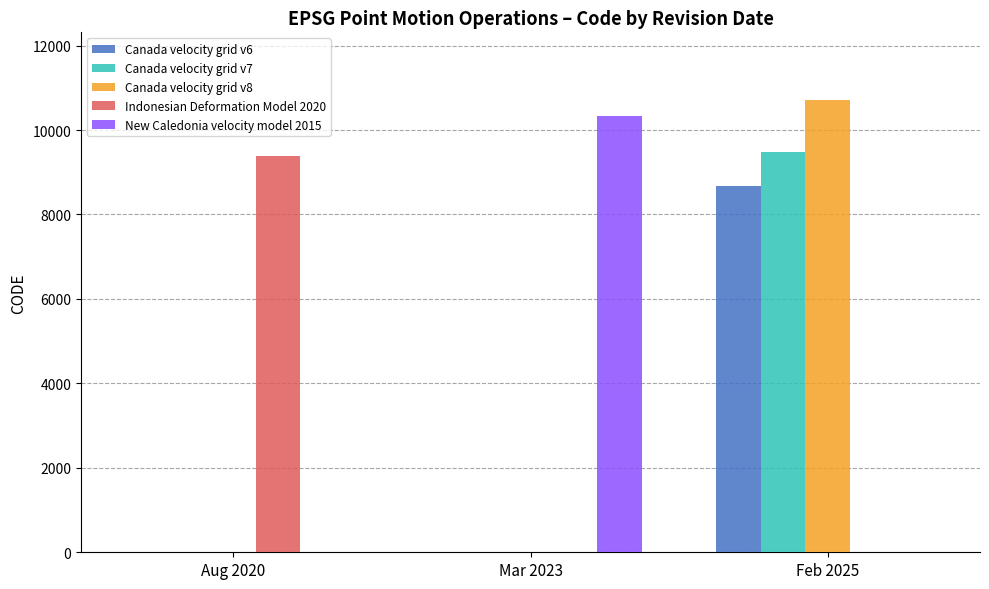

The value of Canada velocity grid v8 at Mar 2023 is 0. True or false?

True